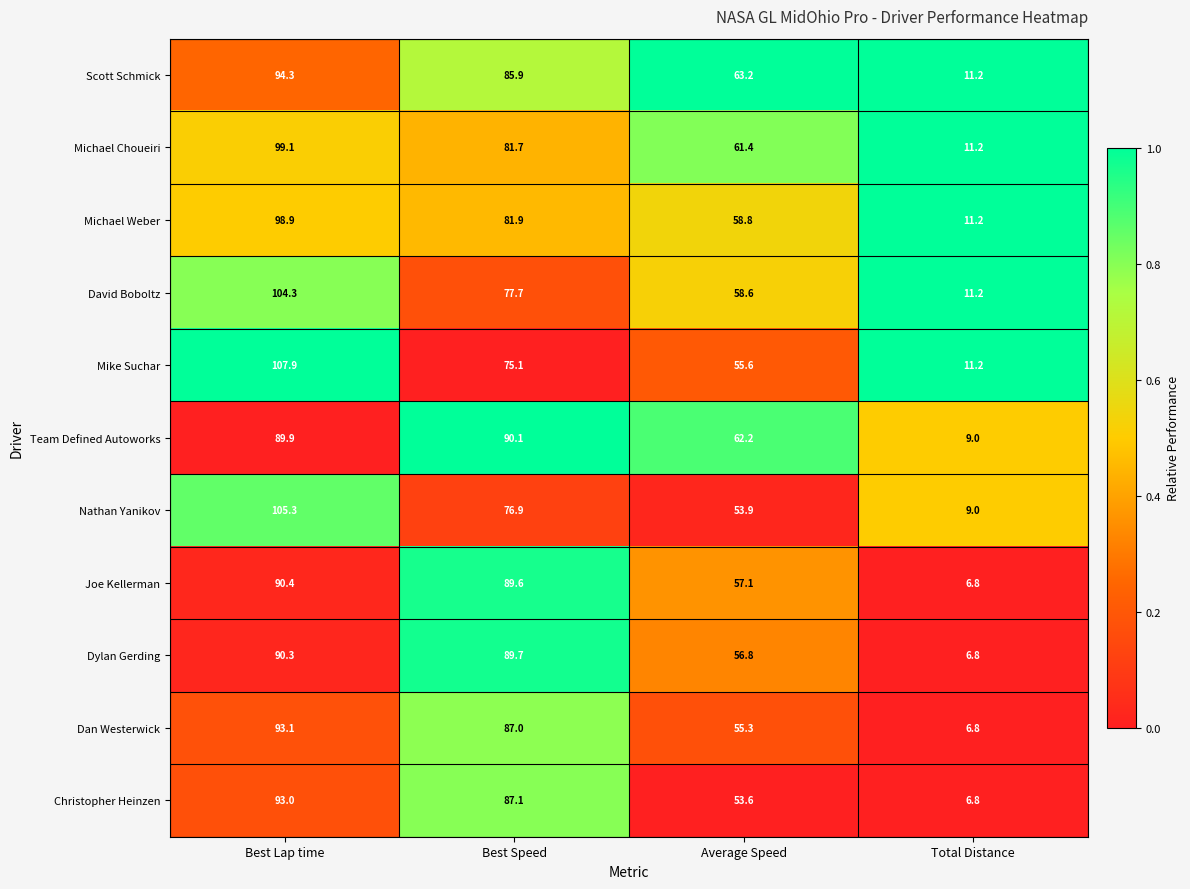

List the series in order of their peak value, lowest first.

Team Defined Autoworks, Dylan Gerding, Joe Kellerman, Christopher Heinzen, Dan Westerwick, Scott Schmick, Michael Weber, Michael Choueiri, David Boboltz, Nathan Yanikov, Mike Suchar